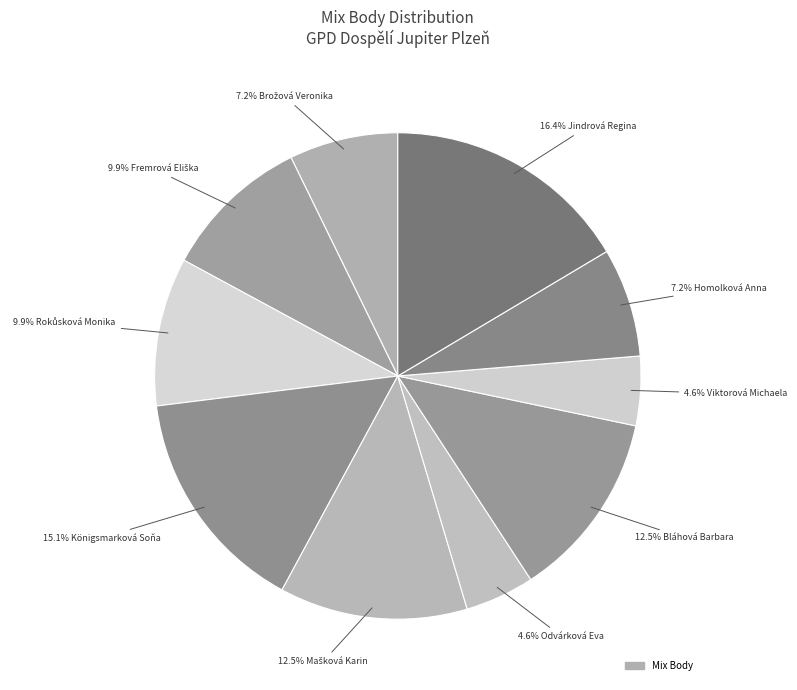

What is the largest slice in the pie chart?

Jindrová Regina